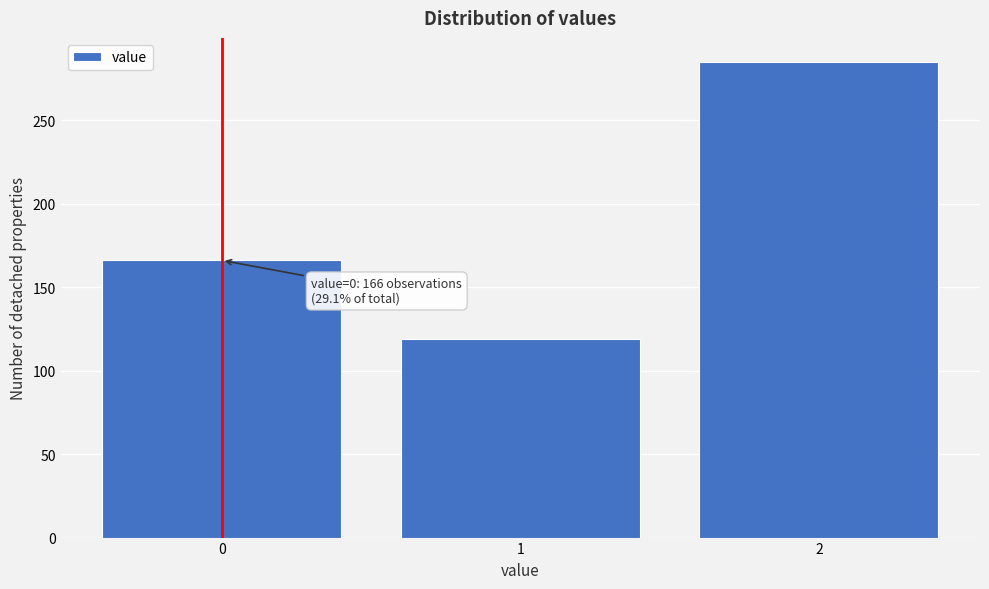

Reading right to left, what are all the values shown in this chart?

2=285	1=119	0=166